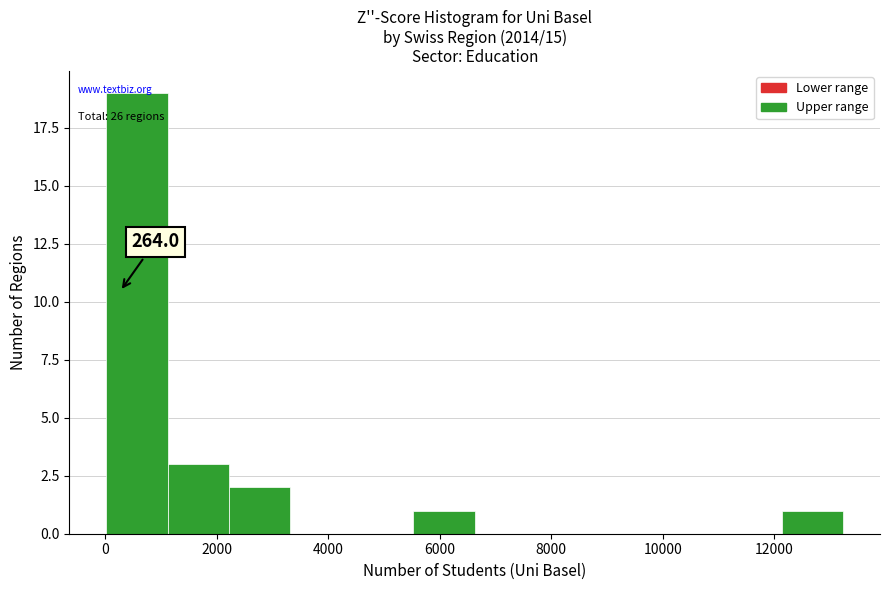

Which range on the x-axis has the tallest bar?

0 to 1200